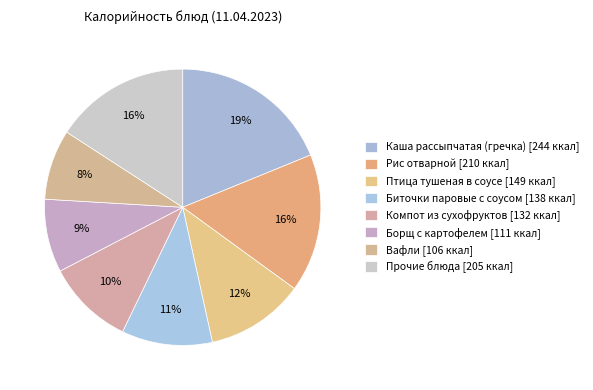

Count the number of slices in the pie.

8